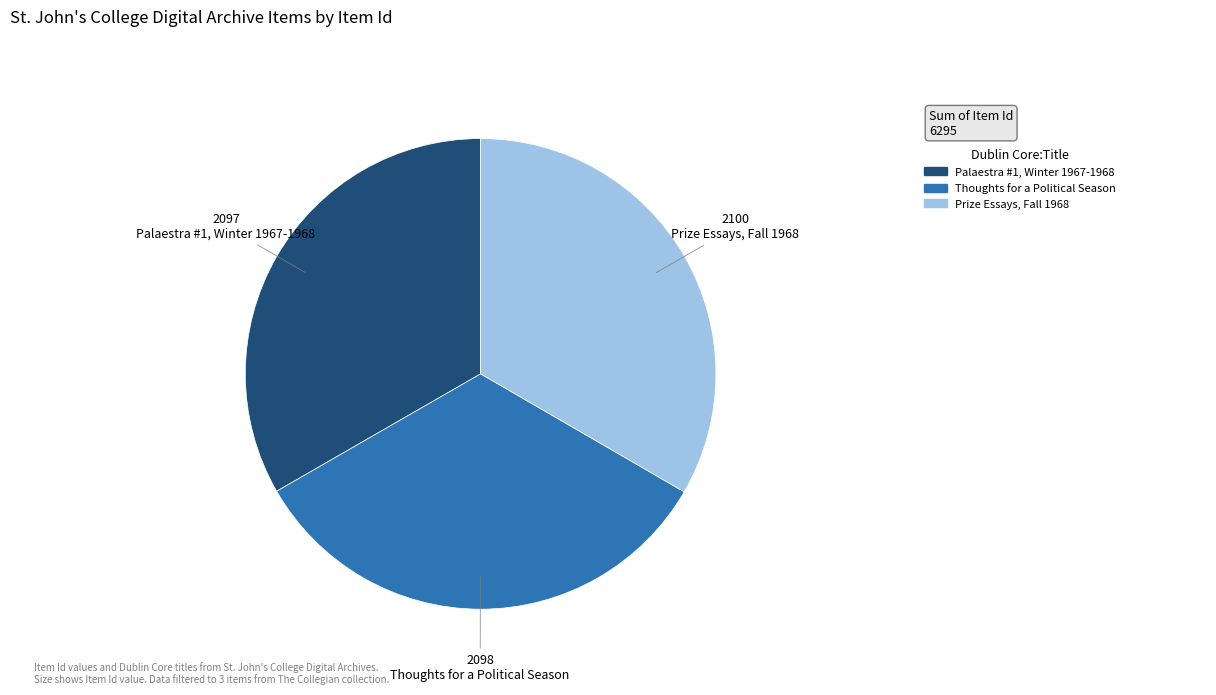

Is there any slice that represents more than half of the pie?

No